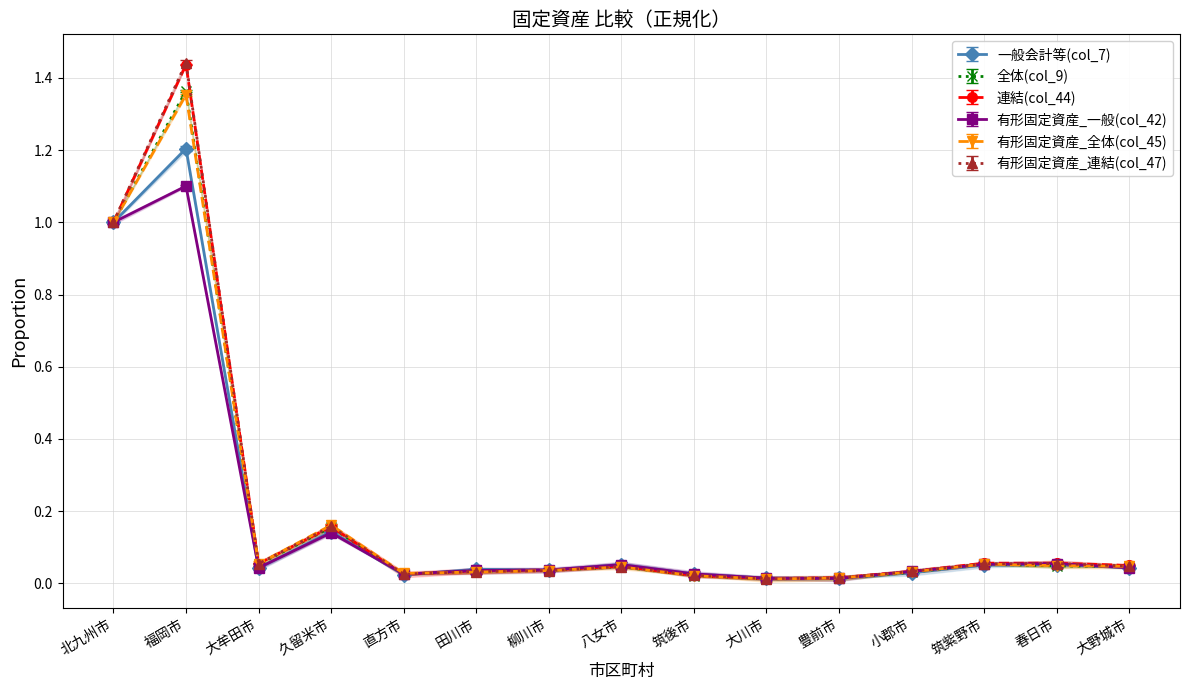

Which category has the lowest value in the 有形固定資産_一般(col_42) series?

豊前市